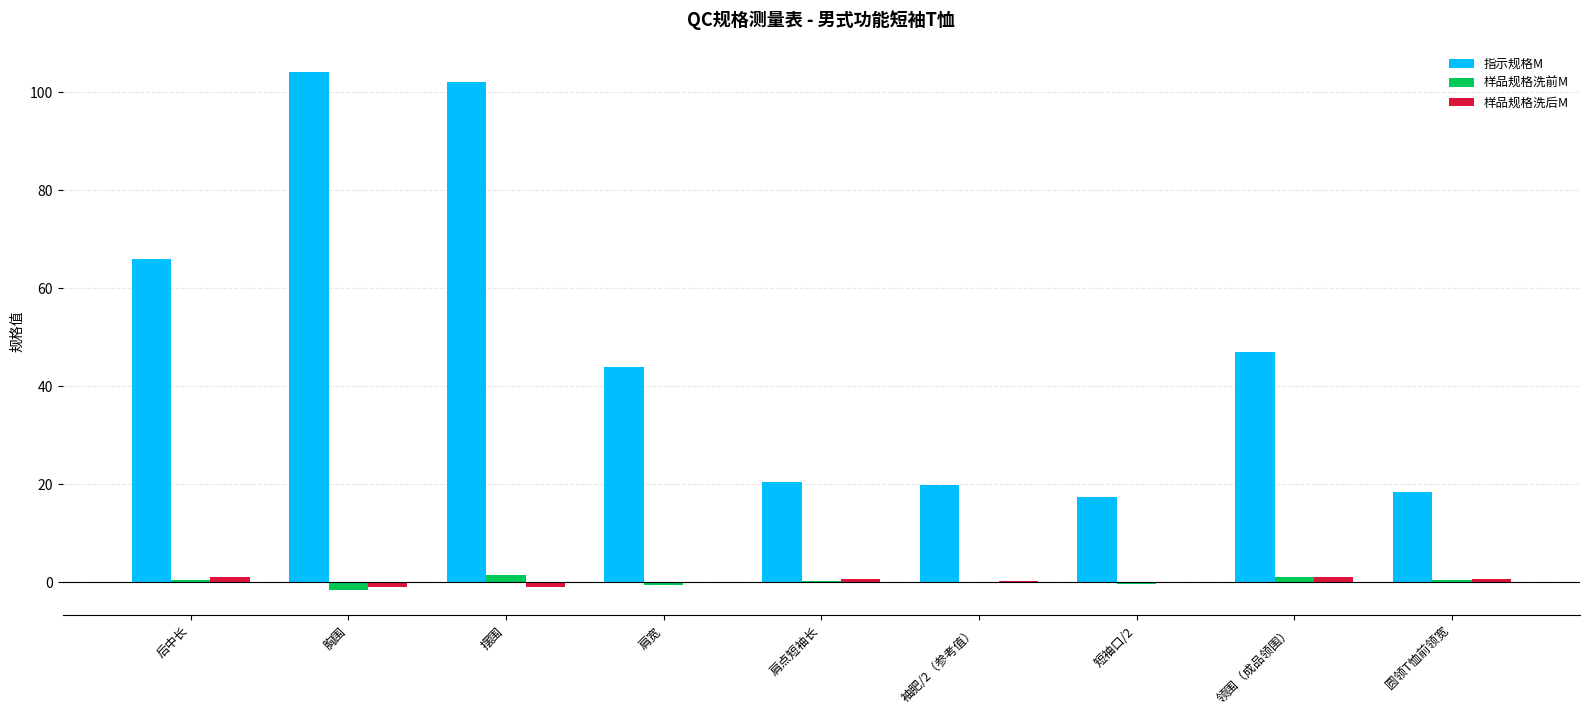

Which series has the largest total across all categories?

指示规格M